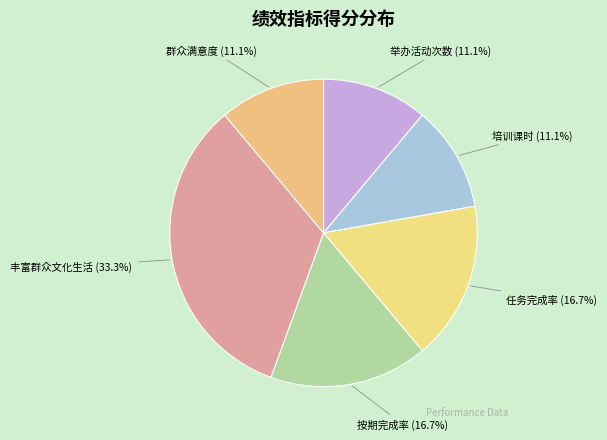

How many segments does this pie chart have?

6